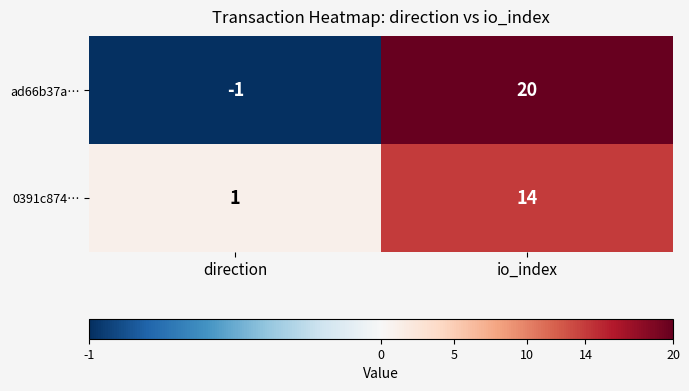

Which series has the largest range (max minus min)?

ad66b37a…